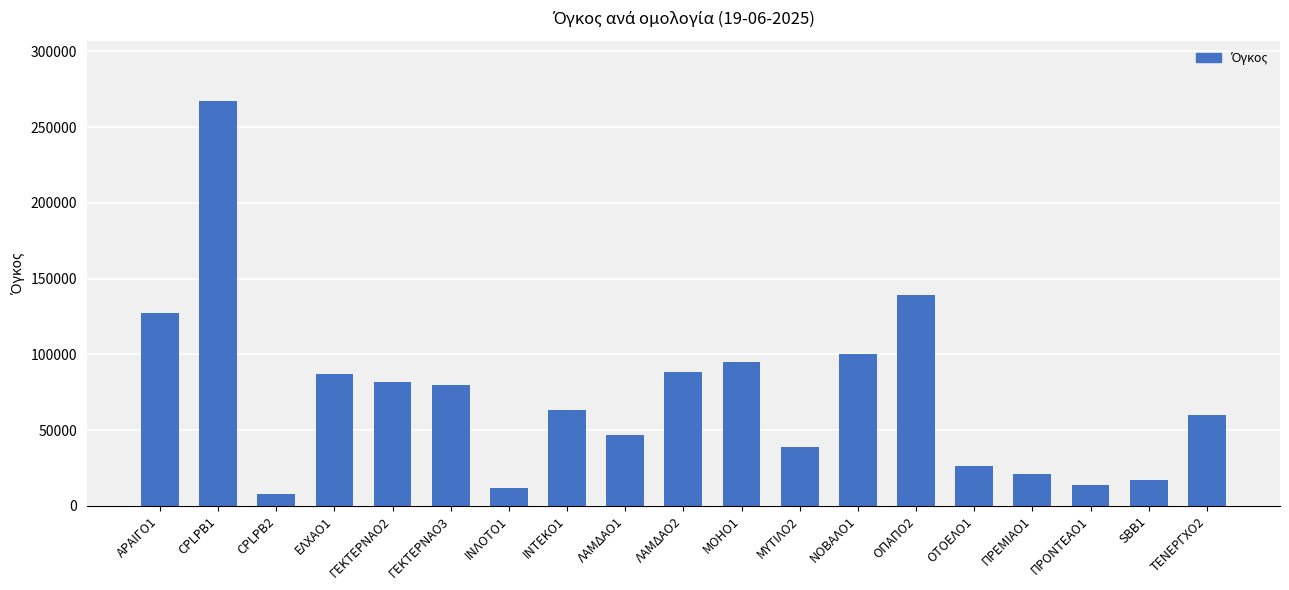

What position from the right is ΟΠΑΠΟ2?

6